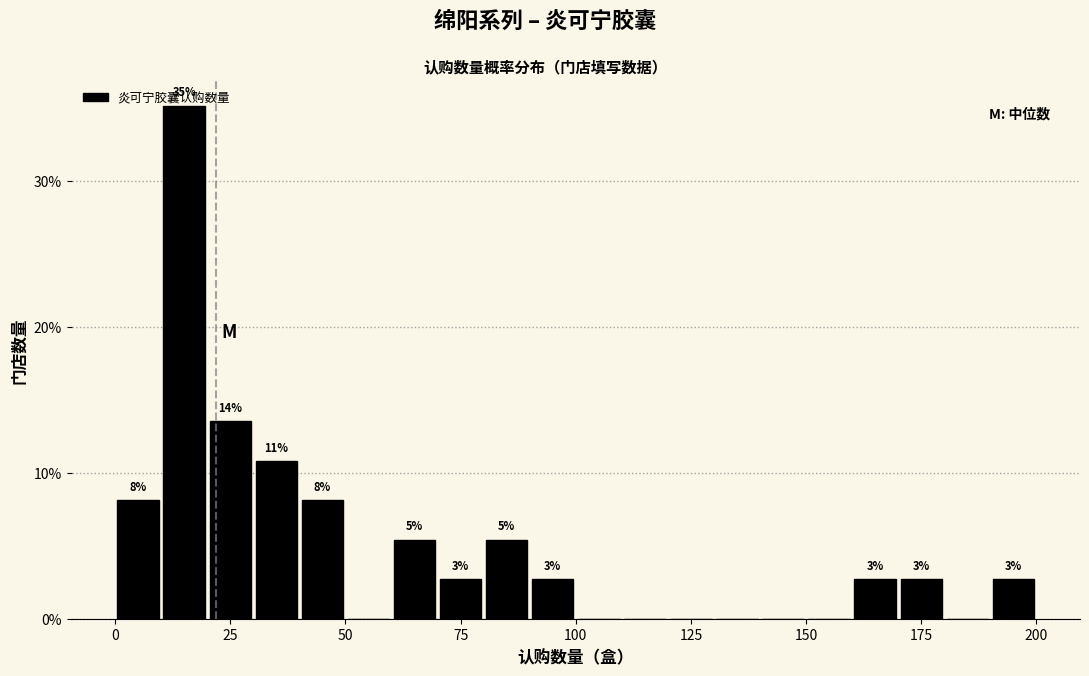

Read against the x-axis, roughly where is the centre of the tallest bar?

15